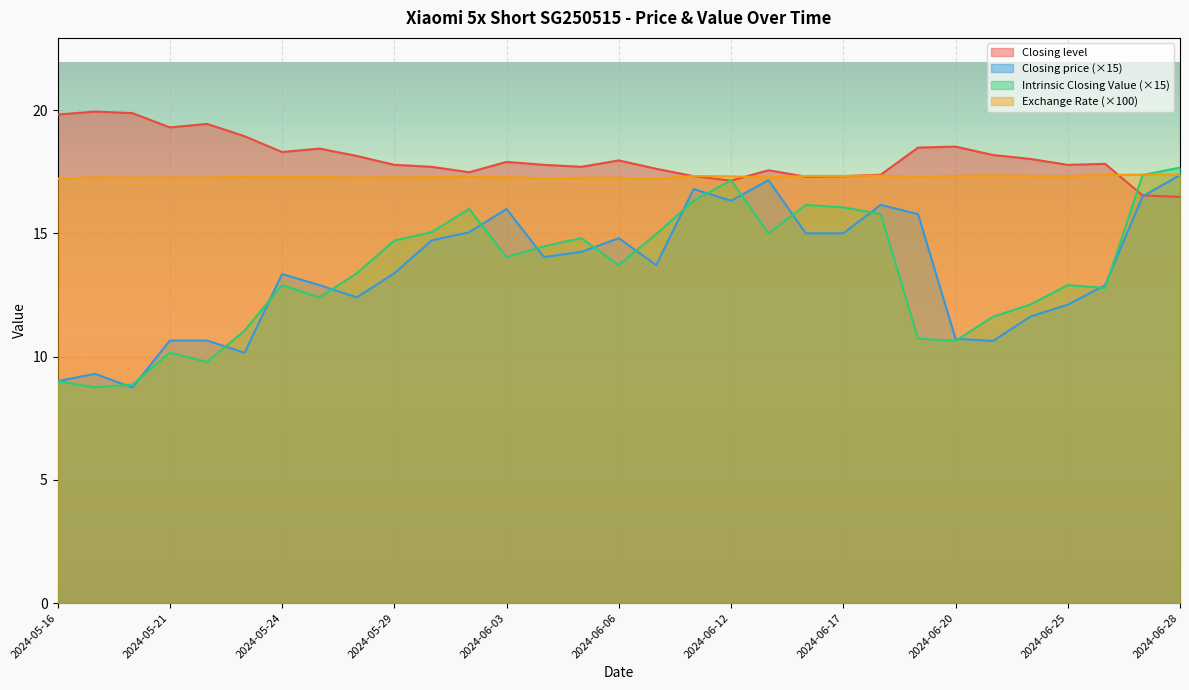

How many data points in Closing level are above 17?

29